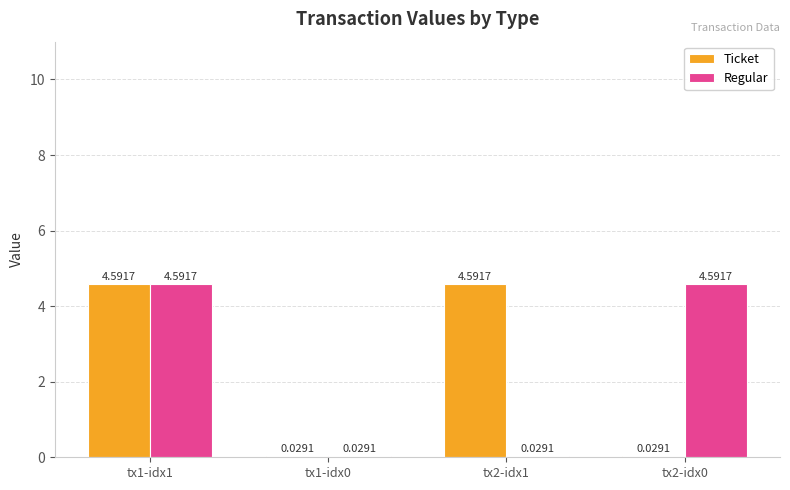

Is the value of Regular at tx1-idx0 greater than the value of Ticket at tx1-idx1?

No